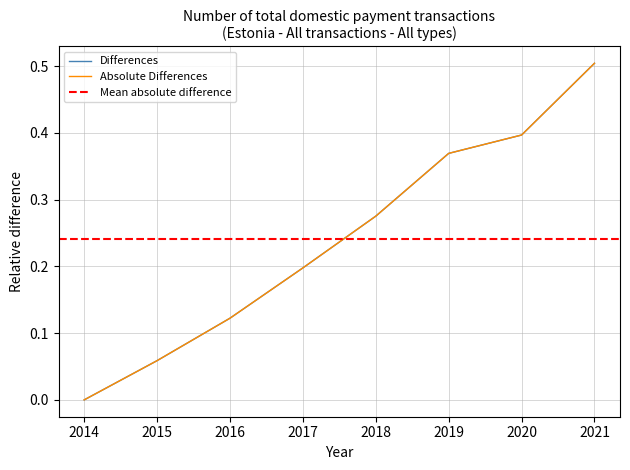

Is this an area chart (filled region under the line)?

No